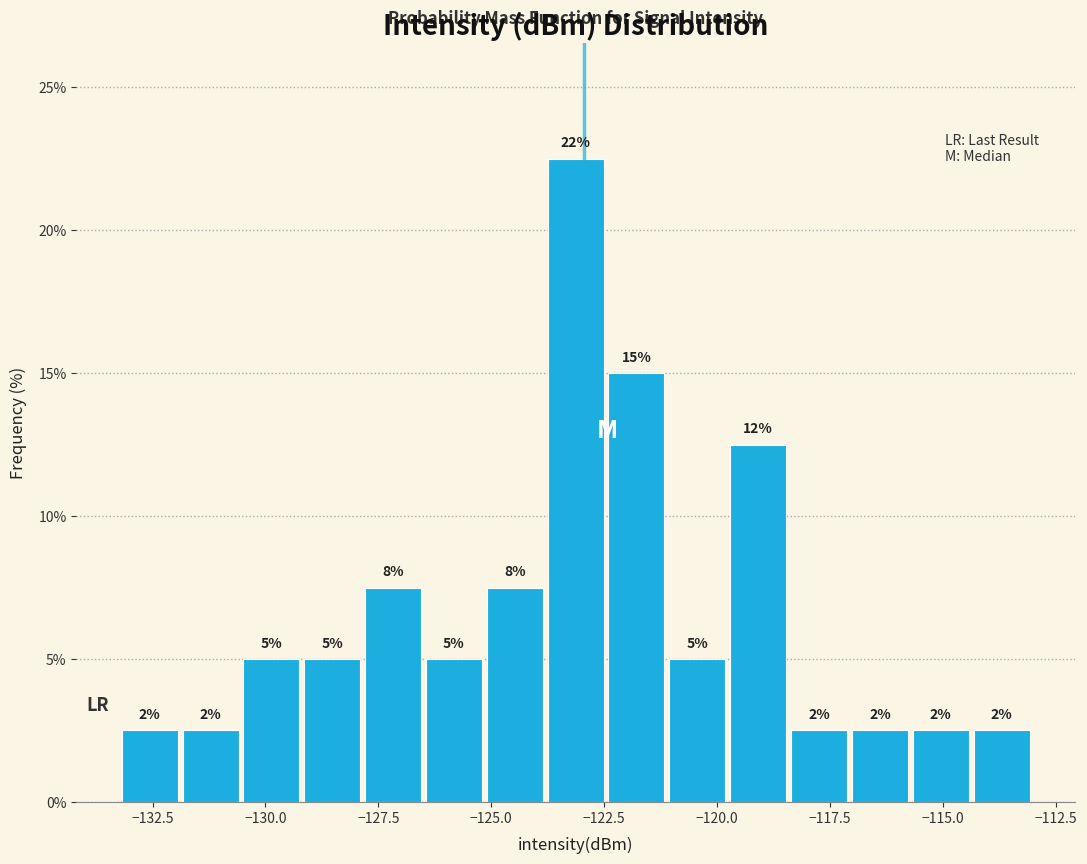

Around what value on the x-axis is the tallest bar? Give the approximate position of its centre, as read against the axis.

-123.0